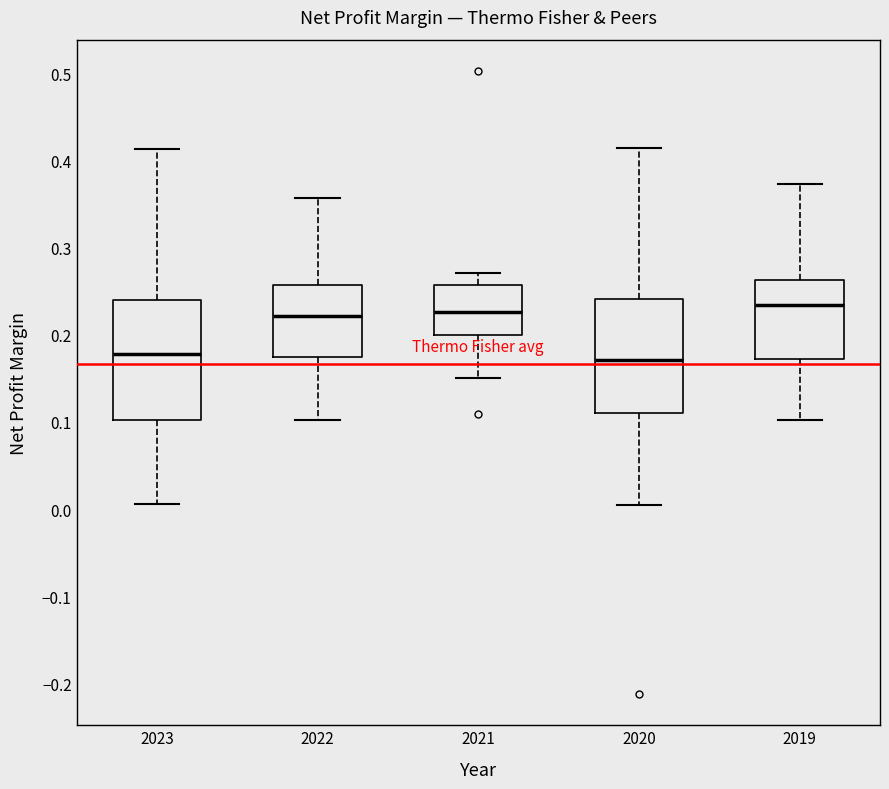

Reading left to right, transcribe this box plot: for each box, give where its median line is, the range the box spans, and where its two whiskers end, as read against the y-axis. The values are not printed on the chart, so give them approximately, as read against the axis.

2023: median 0.18, box 0.10 to 0.24, whiskers 0.01 to 0.41
2022: median 0.22, box 0.17 to 0.26, whiskers 0.10 to 0.36
2021: median 0.23, box 0.20 to 0.26, whiskers 0.15 to 0.27
2020: median 0.17, box 0.11 to 0.24, whiskers 0.01 to 0.41
2019: median 0.23, box 0.17 to 0.26, whiskers 0.10 to 0.37